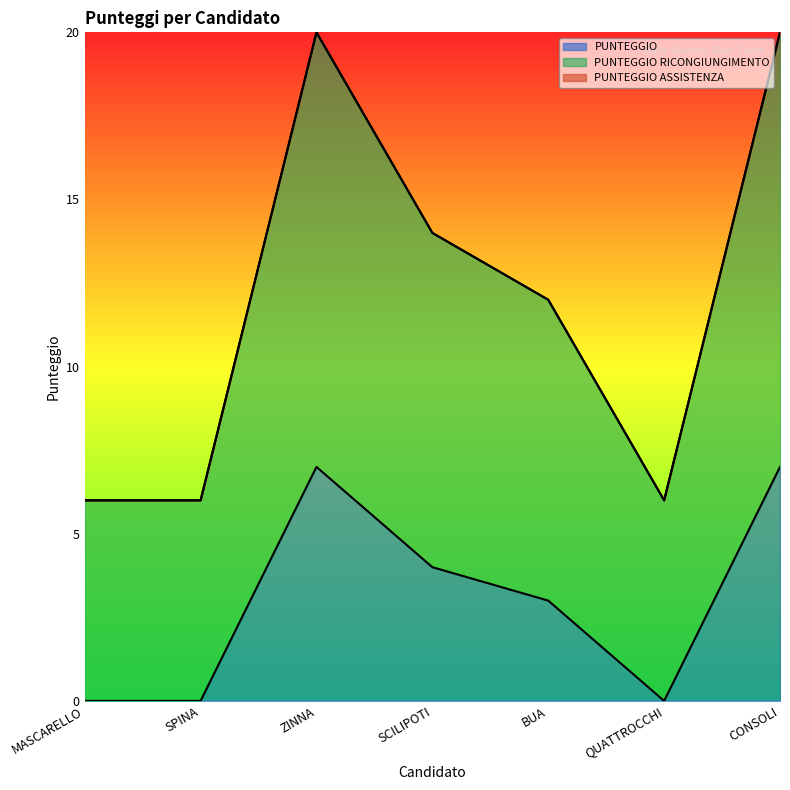

What is the total value across all series at BUA?

12